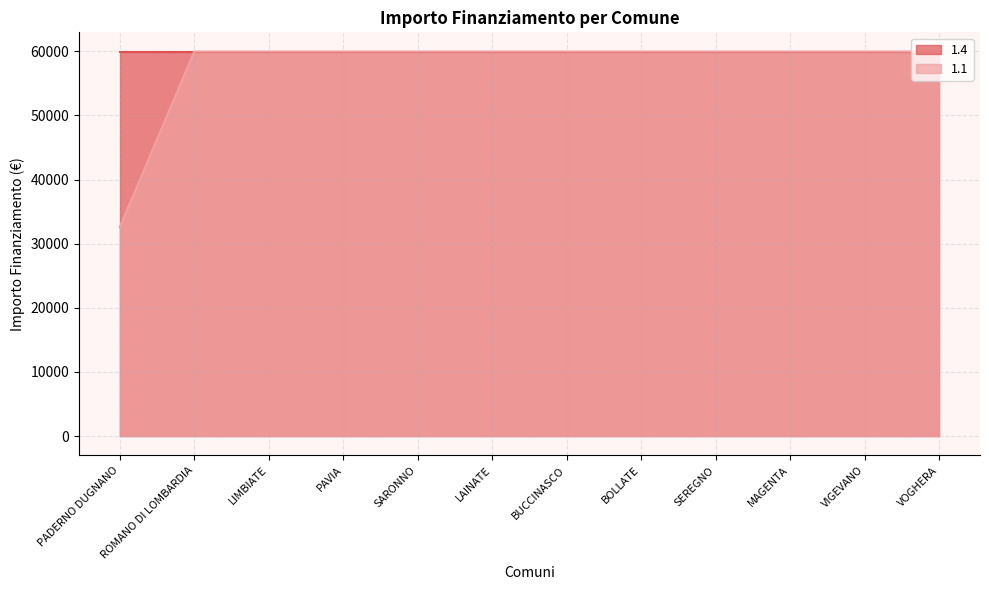

Does the chart display data point markers on the line(s)?

No